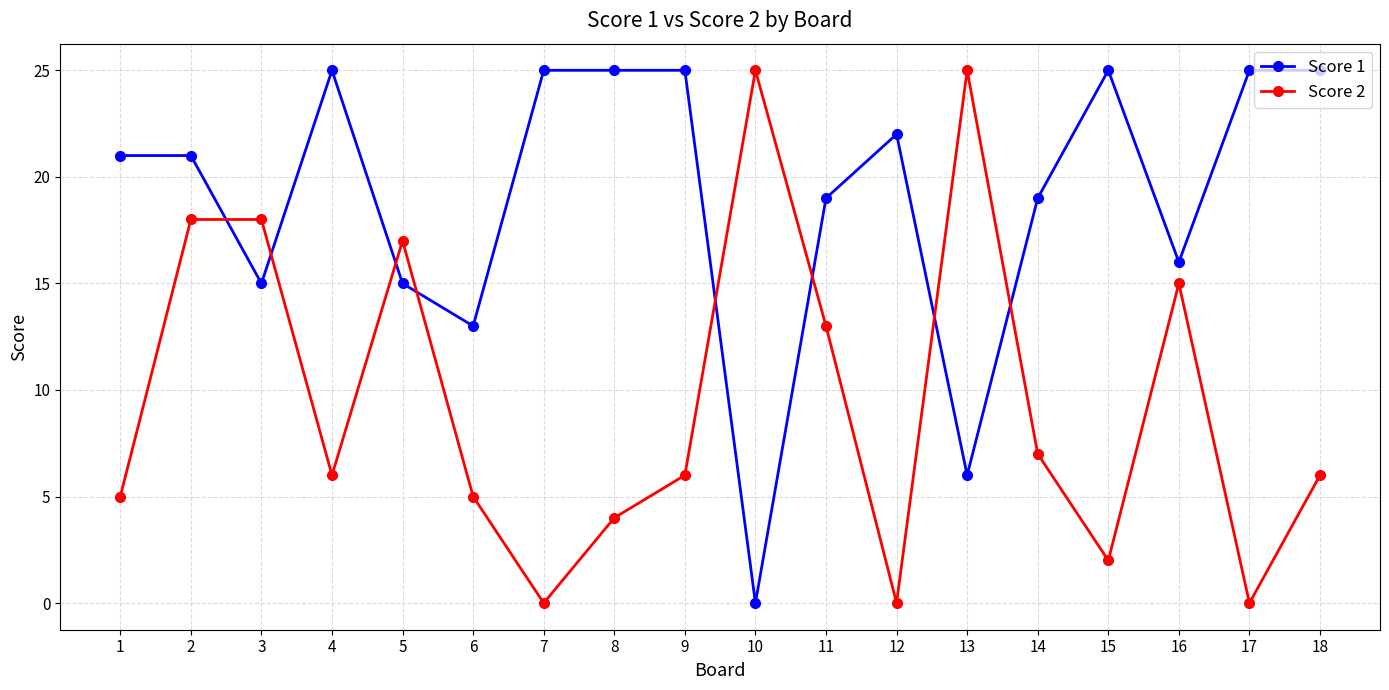

At 17, list the series in order from smallest to largest.

Score 2, Score 1